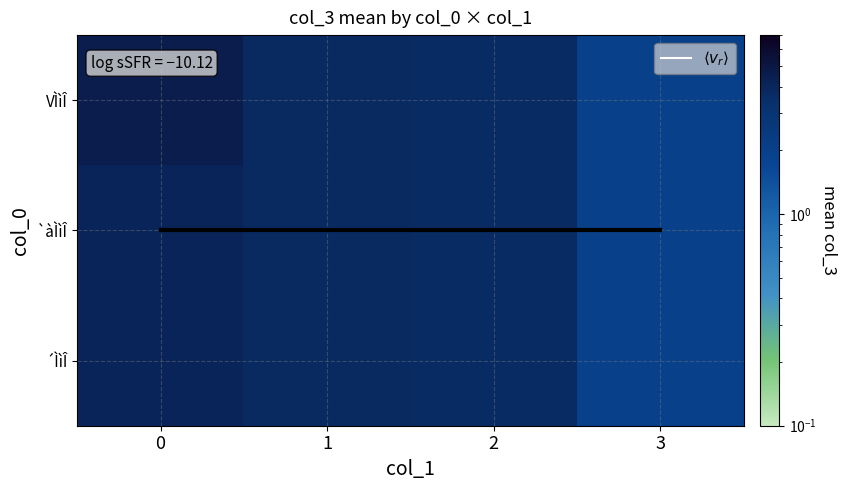

List the labels in order of `àÌìÎ value, largest first.

0, 1, 2, 3